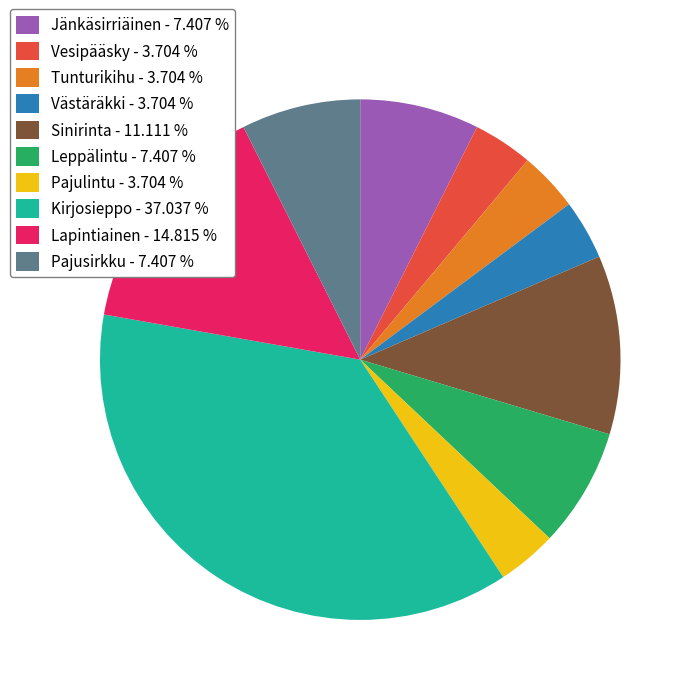

Approximately how many times larger is the value at Tunturikihu - 3.704 % compared to Vesipääsky - 3.704 %?

1.0